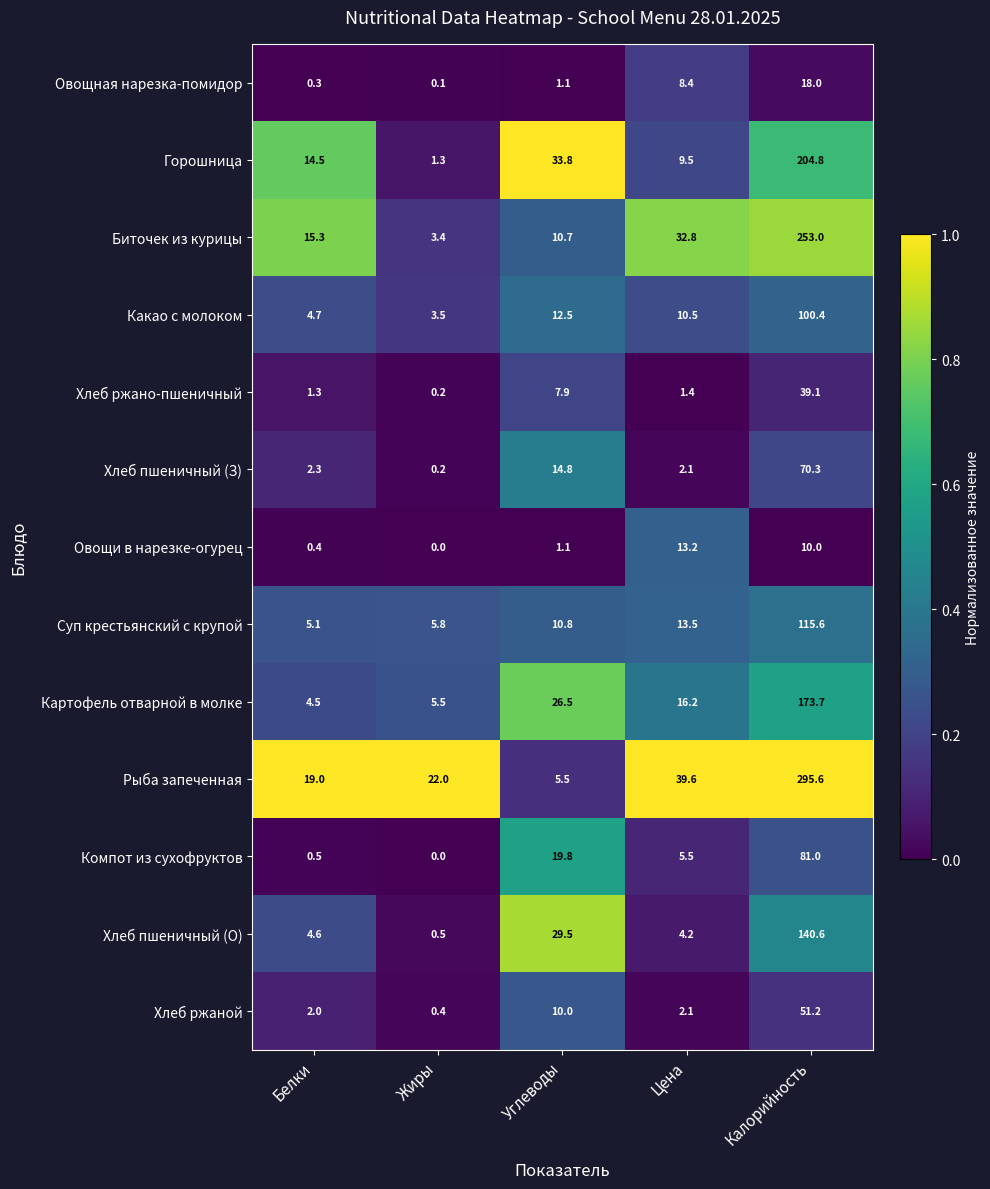

Between Белки and Цена, which series saw the biggest shift?

Рыба запеченная